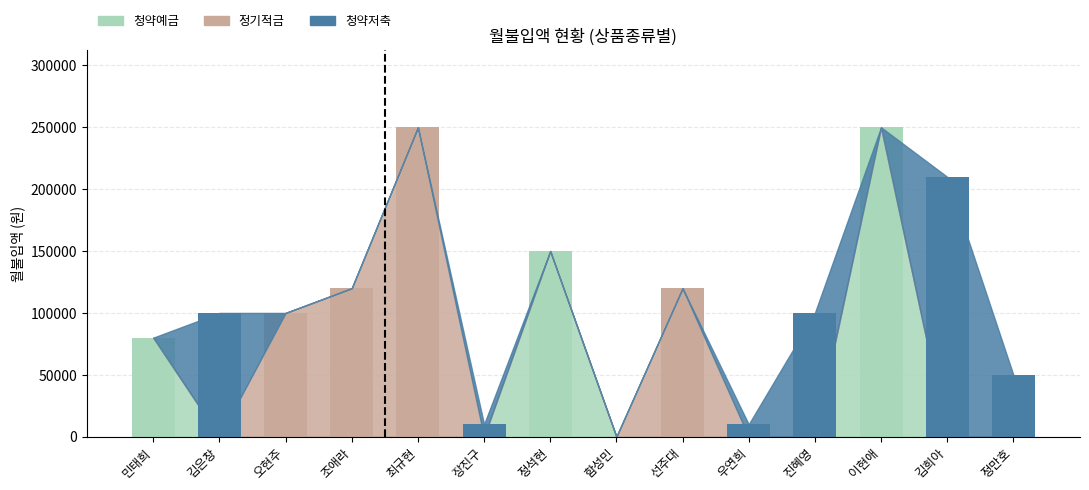

Is it true that 청약예금 equals 0 at 김은창?

True